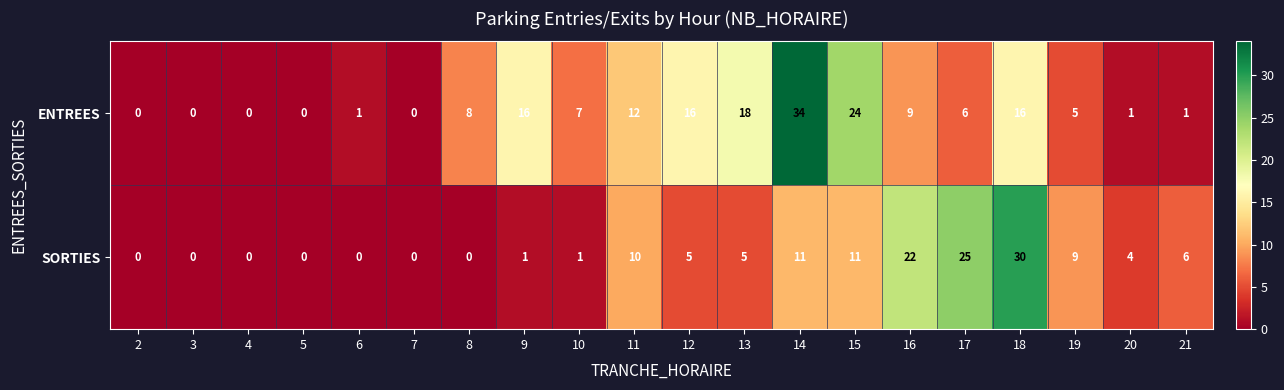

Is it true that SORTIES equals 3 at 21?

False